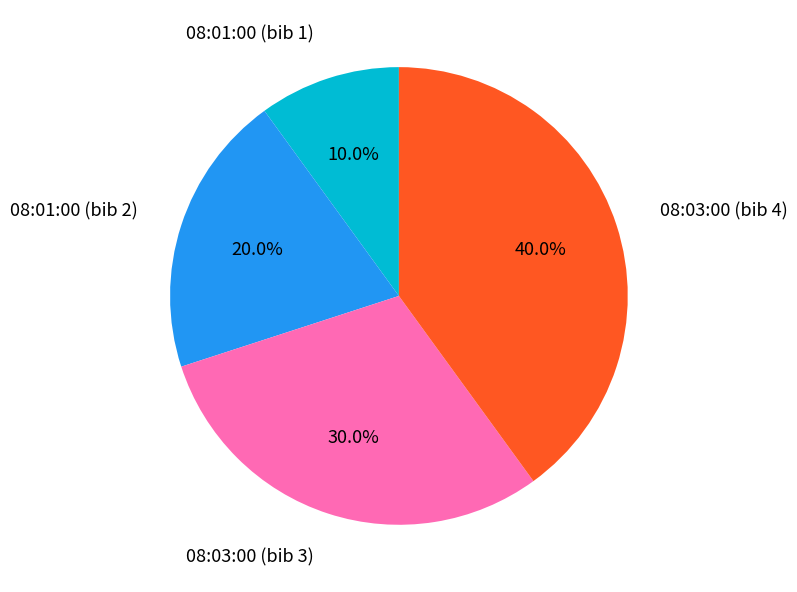

Does any single category account for the majority?

No